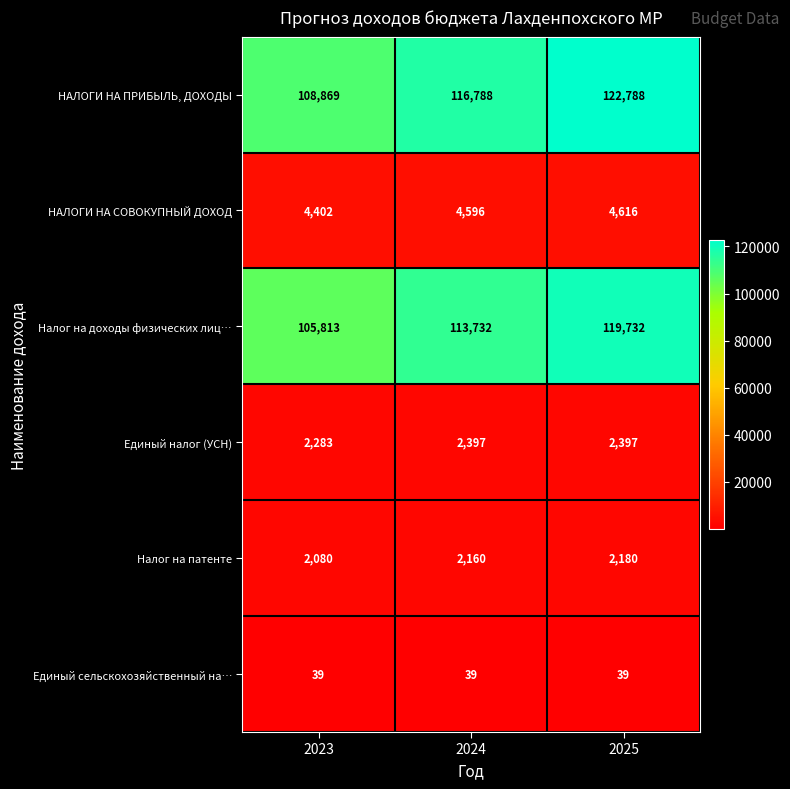

Count the number of categories in the chart.

3